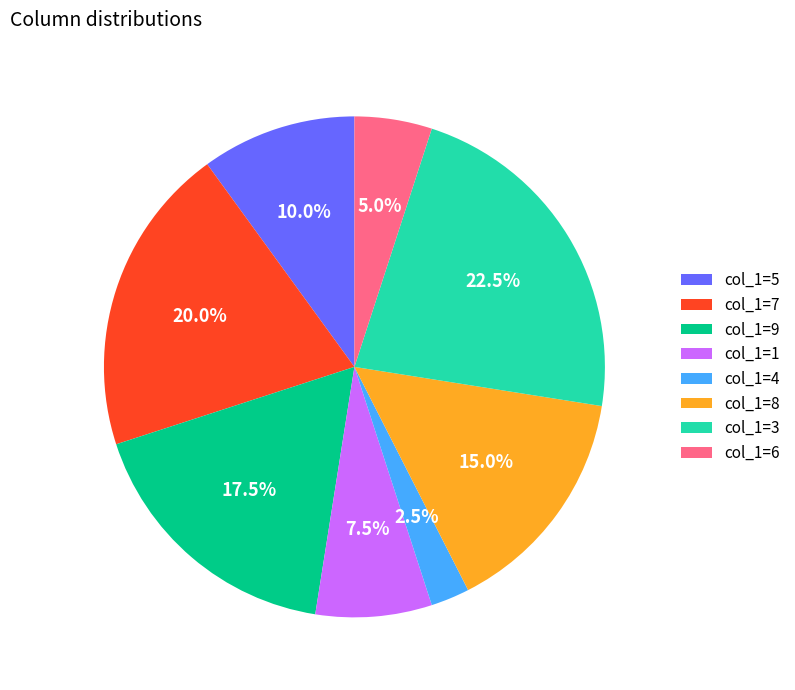

Between col_1=1 and col_1=6, which is larger?

col_1=1